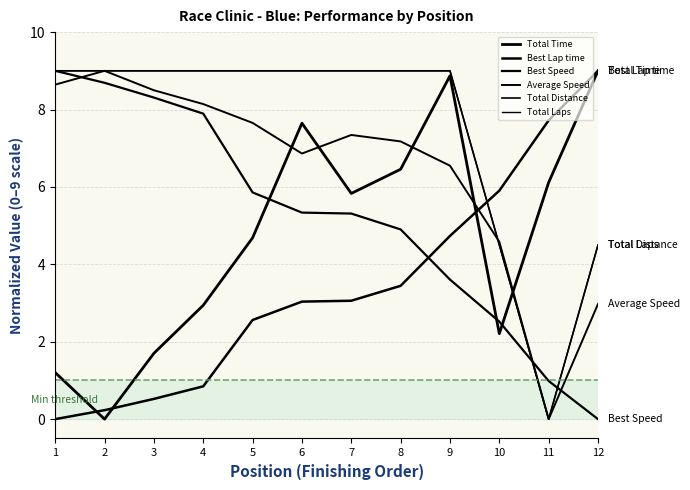

What is the difference between the maximum and minimum values in the Total Distance series?

9.0